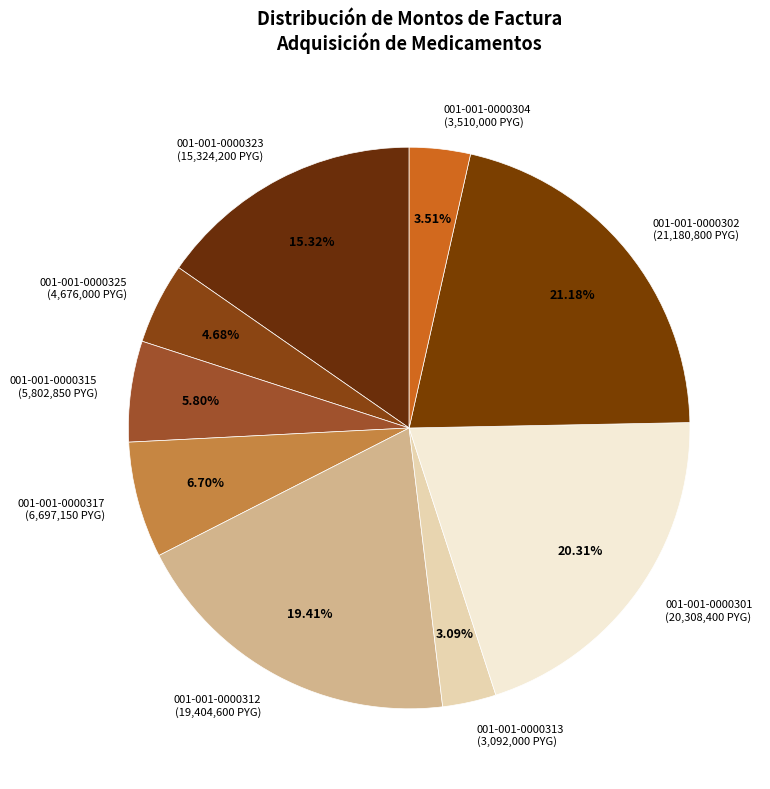

Is the sum of 001-001-0000313 and 001-001-0000302 greater than half?

No